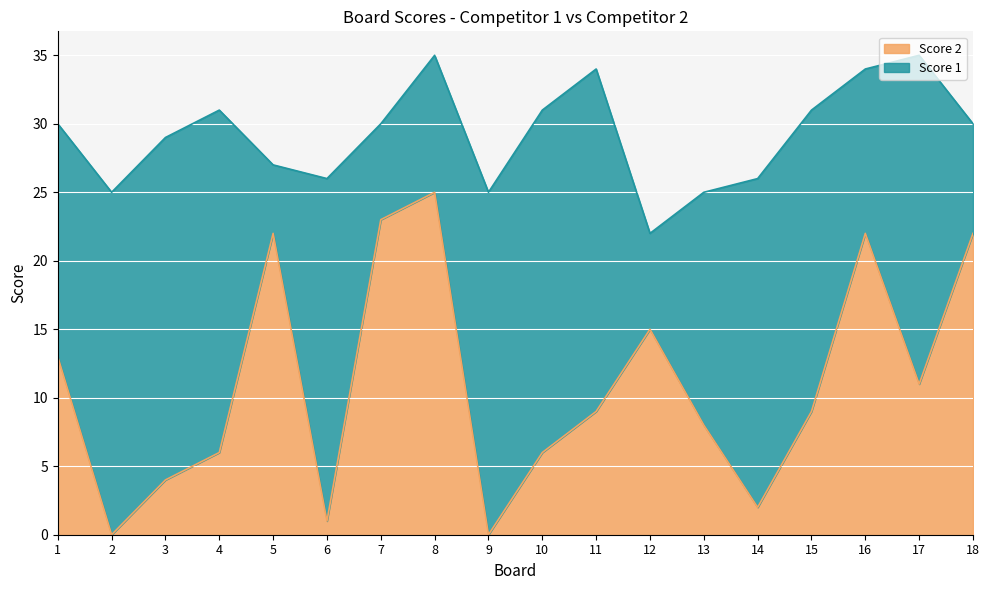

Where is the data nearest to the value 12?

1